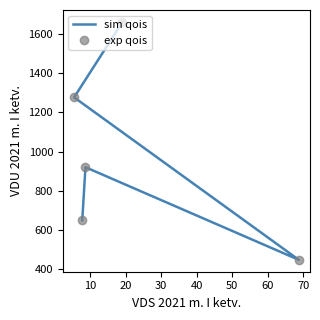

In sim qois, how many points are higher than both neighbors (excluding endpoints)?

1